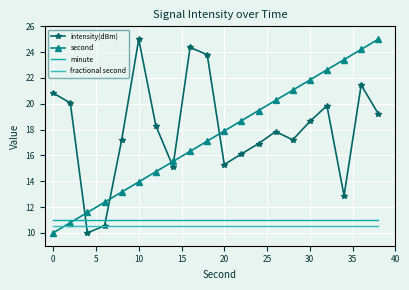

What is the sum of all minute values?

220.0